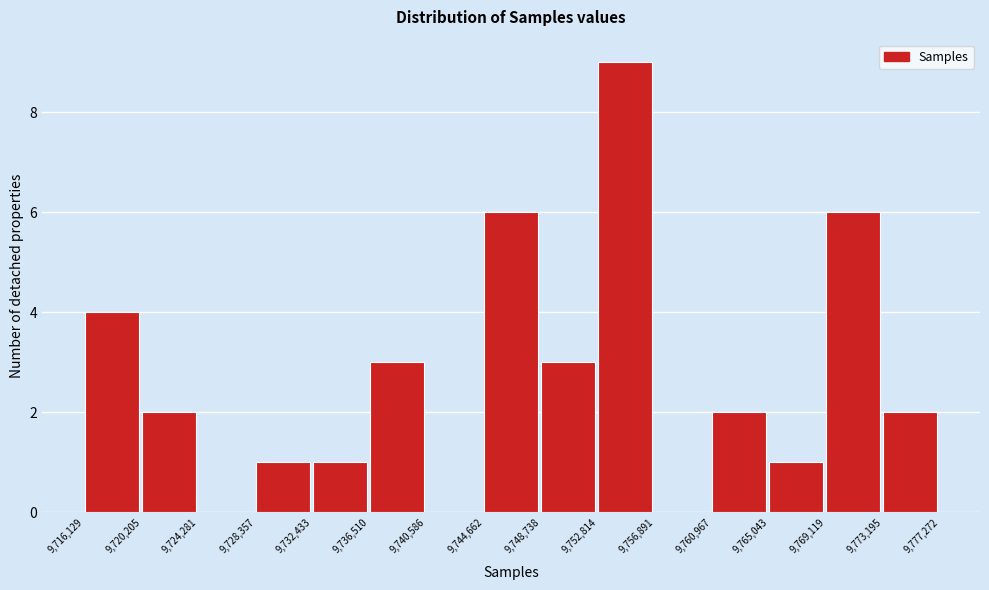

Reading left to right, list every bar in this chart as the range it spans on the x-axis followed by its height. The values are not printed on the chart, so give them approximately, as read against the axis.

9,716,129 to 9,720,205: 4
9,720,205 to 9,724,281: 2
9,724,281 to 9,728,357: 0
9,728,357 to 9,732,433: 1
9,732,433 to 9,736,510: 1
9,736,510 to 9,740,586: 3
9,740,586 to 9,744,662: 0
9,744,662 to 9,748,738: 6
9,748,738 to 9,752,814: 3
9,752,814 to 9,756,891: 9
9,756,891 to 9,760,967: 0
9,760,967 to 9,765,043: 2
9,765,043 to 9,769,119: 1
9,769,119 to 9,773,195: 6
9,773,195 to 9,777,272: 2